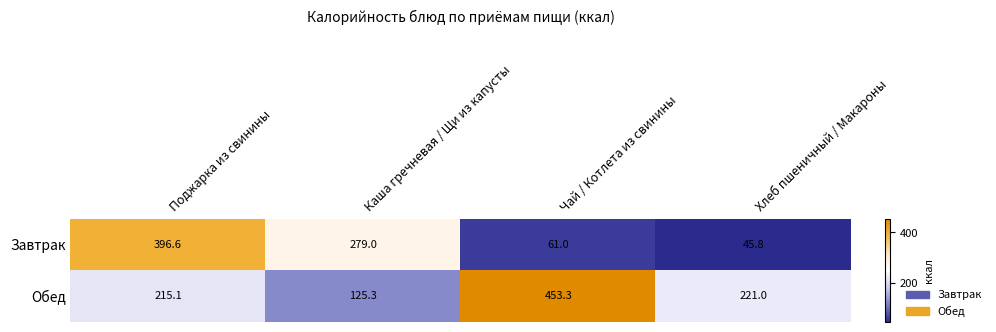

Which category has the highest value in the Обед series?

Чай / Котлета из свинины